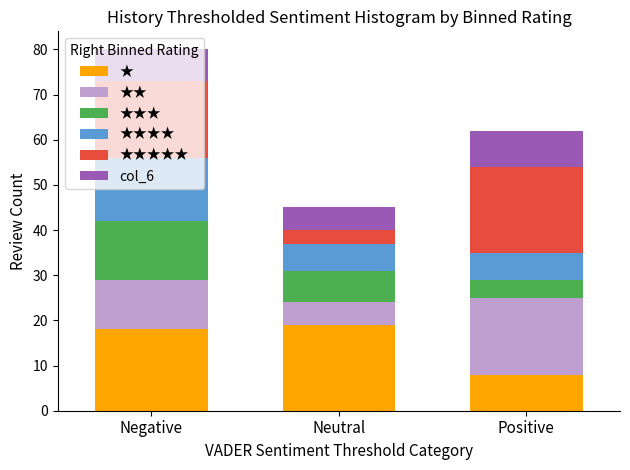

At which label does ★ reach its minimum?

Positive